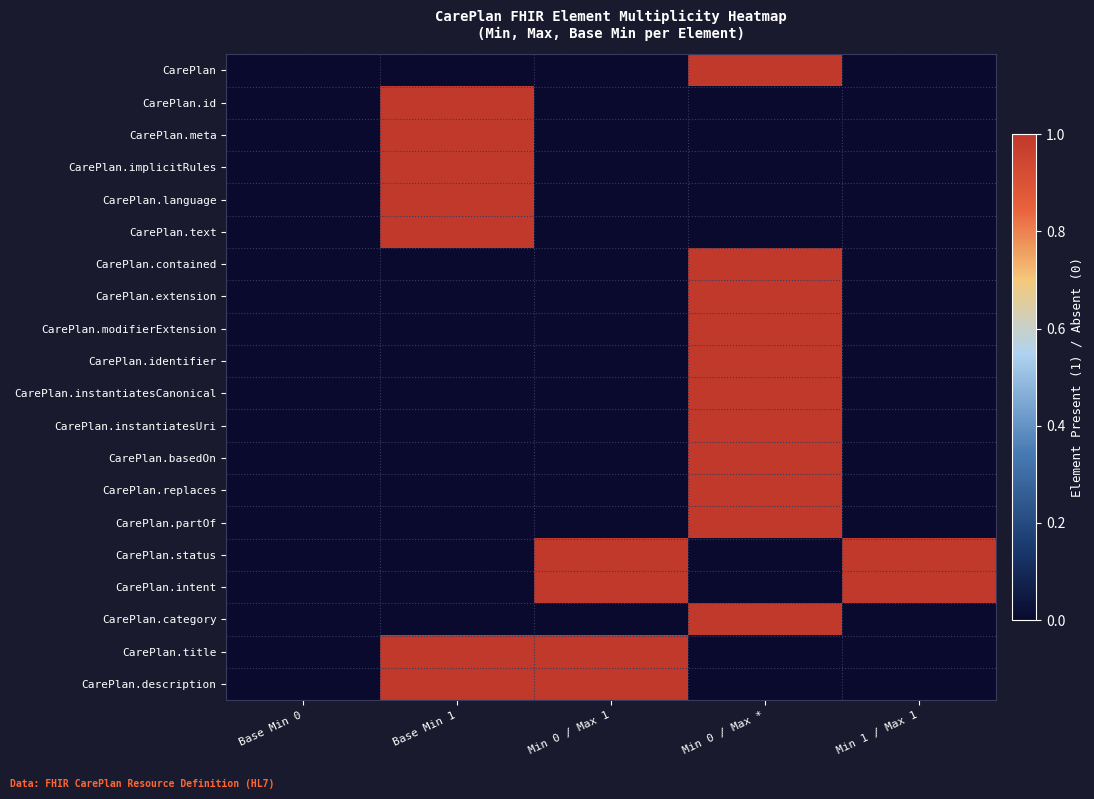

Reading left to right, what are all the values shown in this chart?

CarePlan: Base Min 0=0	Base Min 1=0	Min 0 / Max 1=0	Min 0 / Max *=1	Min 1 / Max 1=0
CarePlan.id: Base Min 0=0	Base Min 1=1	Min 0 / Max 1=0	Min 0 / Max *=0	Min 1 / Max 1=0
CarePlan.meta: Base Min 0=0	Base Min 1=1	Min 0 / Max 1=0	Min 0 / Max *=0	Min 1 / Max 1=0
CarePlan.implicitRules: Base Min 0=0	Base Min 1=1	Min 0 / Max 1=0	Min 0 / Max *=0	Min 1 / Max 1=0
CarePlan.language: Base Min 0=0	Base Min 1=1	Min 0 / Max 1=0	Min 0 / Max *=0	Min 1 / Max 1=0
CarePlan.text: Base Min 0=0	Base Min 1=1	Min 0 / Max 1=0	Min 0 / Max *=0	Min 1 / Max 1=0
CarePlan.contained: Base Min 0=0	Base Min 1=0	Min 0 / Max 1=0	Min 0 / Max *=1	Min 1 / Max 1=0
CarePlan.extension: Base Min 0=0	Base Min 1=0	Min 0 / Max 1=0	Min 0 / Max *=1	Min 1 / Max 1=0
CarePlan.modifierExtension: Base Min 0=0	Base Min 1=0	Min 0 / Max 1=0	Min 0 / Max *=1	Min 1 / Max 1=0
CarePlan.identifier: Base Min 0=0	Base Min 1=0	Min 0 / Max 1=0	Min 0 / Max *=1	Min 1 / Max 1=0
CarePlan.instantiatesCanonical: Base Min 0=0	Base Min 1=0	Min 0 / Max 1=0	Min 0 / Max *=1	Min 1 / Max 1=0
CarePlan.instantiatesUri: Base Min 0=0	Base Min 1=0	Min 0 / Max 1=0	Min 0 / Max *=1	Min 1 / Max 1=0
CarePlan.basedOn: Base Min 0=0	Base Min 1=0	Min 0 / Max 1=0	Min 0 / Max *=1	Min 1 / Max 1=0
CarePlan.replaces: Base Min 0=0	Base Min 1=0	Min 0 / Max 1=0	Min 0 / Max *=1	Min 1 / Max 1=0
CarePlan.partOf: Base Min 0=0	Base Min 1=0	Min 0 / Max 1=0	Min 0 / Max *=1	Min 1 / Max 1=0
CarePlan.status: Base Min 0=0	Base Min 1=0	Min 0 / Max 1=1	Min 0 / Max *=0	Min 1 / Max 1=1
CarePlan.intent: Base Min 0=0	Base Min 1=0	Min 0 / Max 1=1	Min 0 / Max *=0	Min 1 / Max 1=1
CarePlan.category: Base Min 0=0	Base Min 1=0	Min 0 / Max 1=0	Min 0 / Max *=1	Min 1 / Max 1=0
CarePlan.title: Base Min 0=0	Base Min 1=1	Min 0 / Max 1=1	Min 0 / Max *=0	Min 1 / Max 1=0
CarePlan.description: Base Min 0=0	Base Min 1=1	Min 0 / Max 1=1	Min 0 / Max *=0	Min 1 / Max 1=0